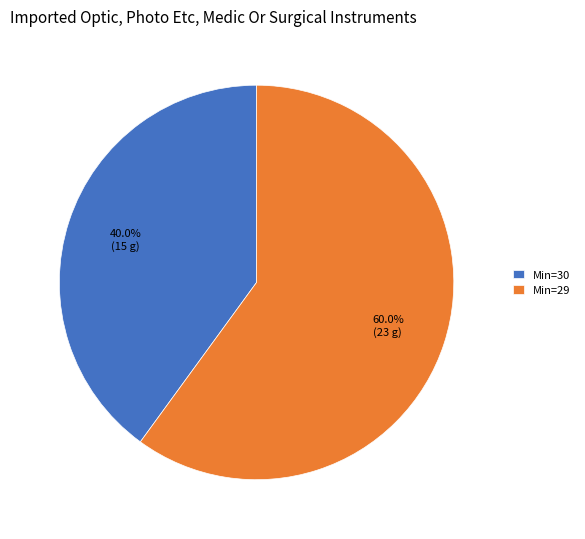

Which slice is the smallest?

Min=30